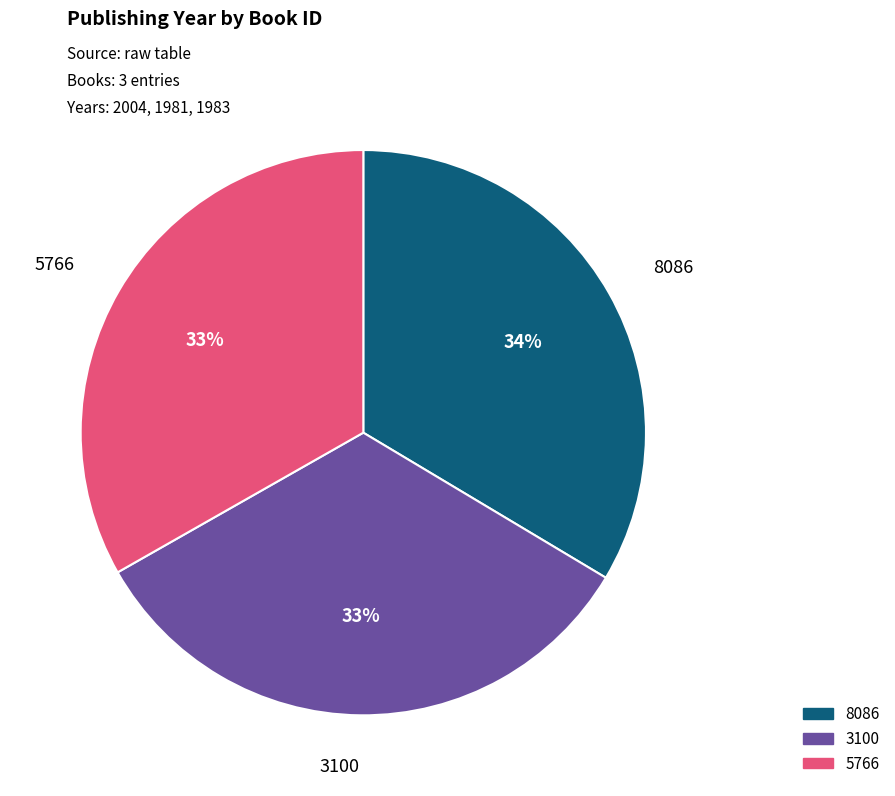

Is it true that 8086 is 19% of the pie?

False